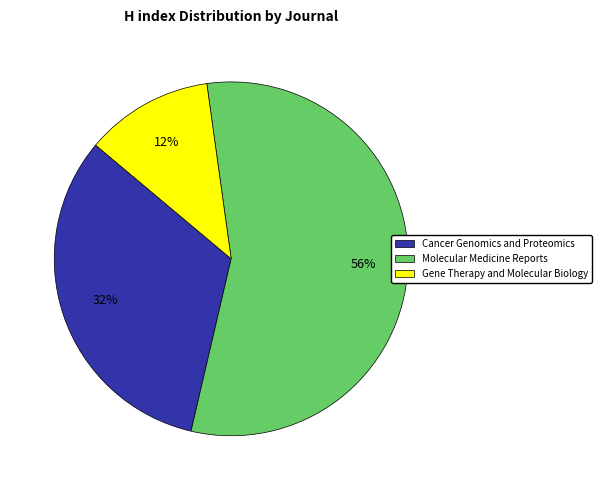

Is it true that Cancer Genomics and Proteomics is 19% of the pie?

False